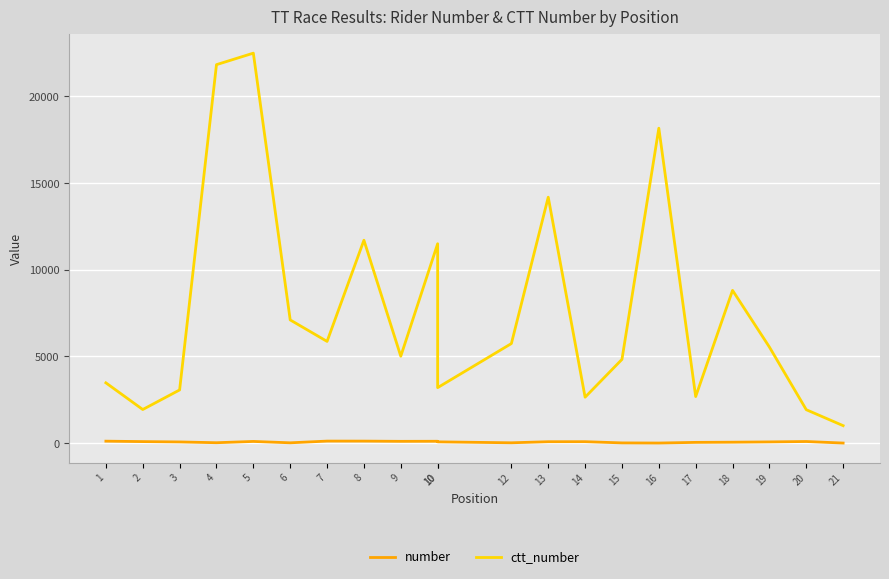

What are all the series names shown in the legend?

number, ctt_number